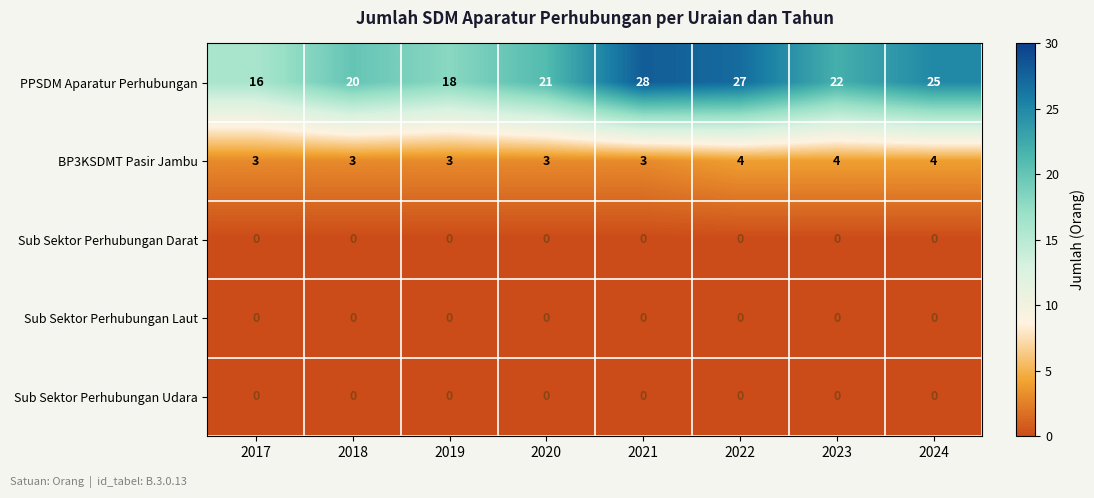

Which category has the lowest value in the PPSDM Aparatur Perhubungan series?

2017